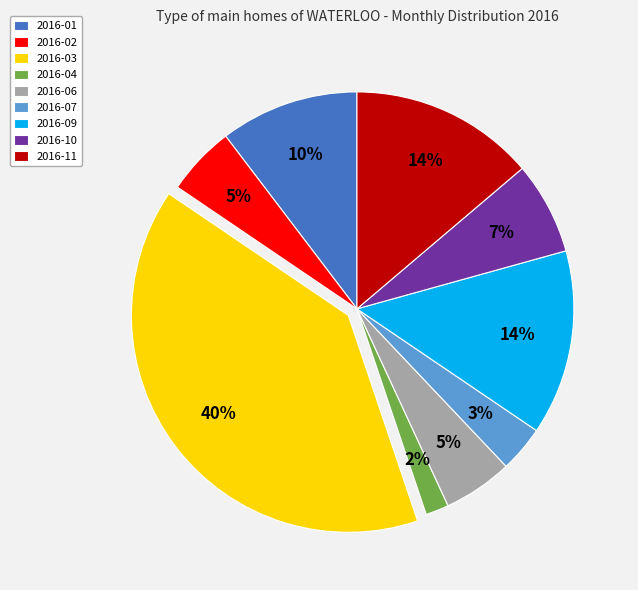

Do 2016-06 and 2016-10 together represent more than half of the pie?

No